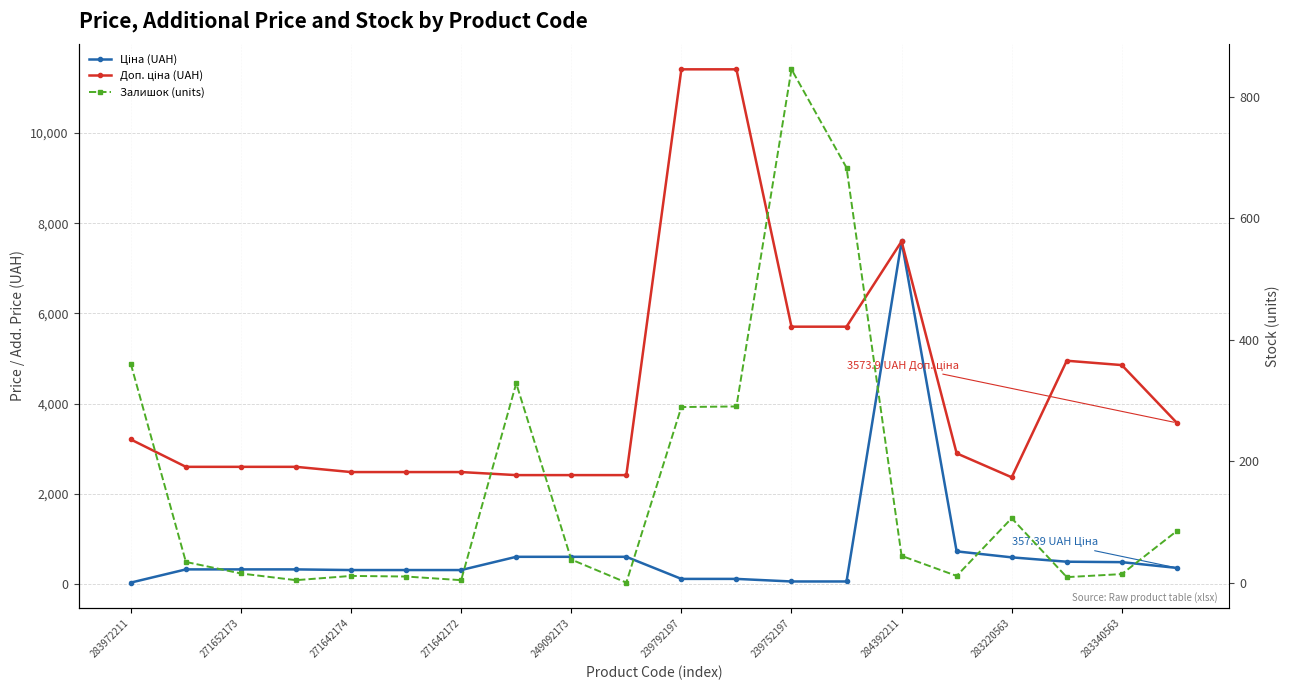

What are all the series names shown in the legend?

Ціна (UAH), Доп. ціна (UAH), Залишок (units)